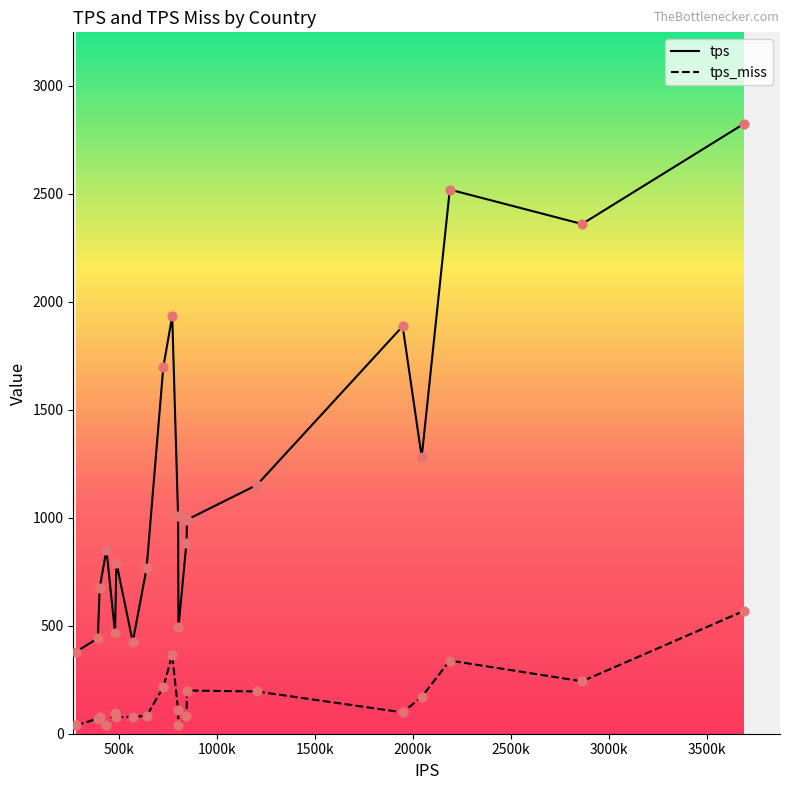

At which category is the sum across all series the highest?

US